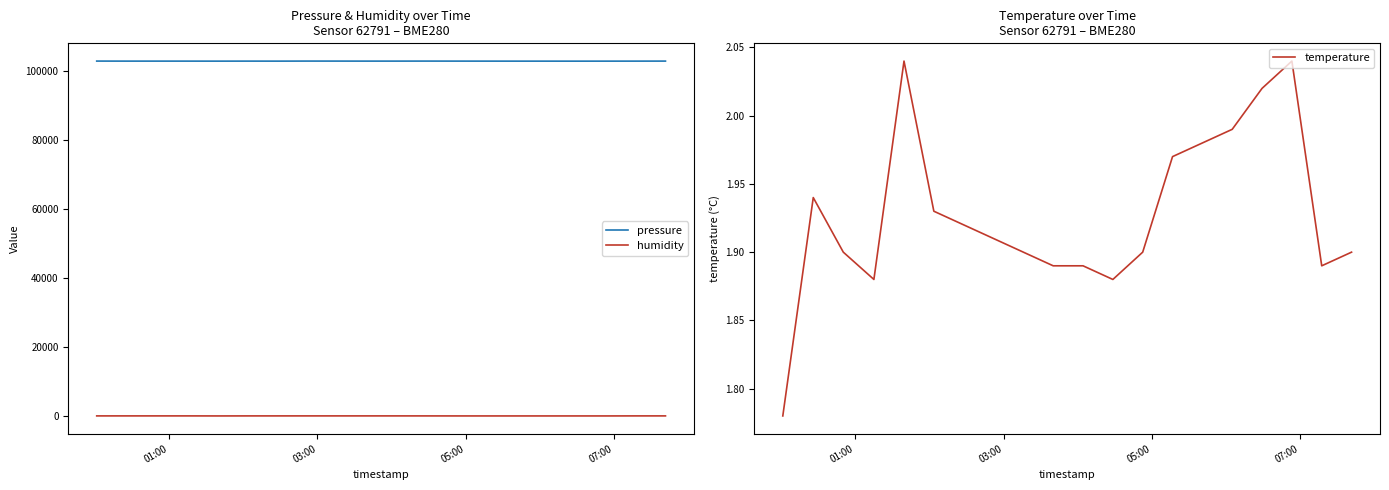

True or false: pressure and humidity intersect in this chart.

False